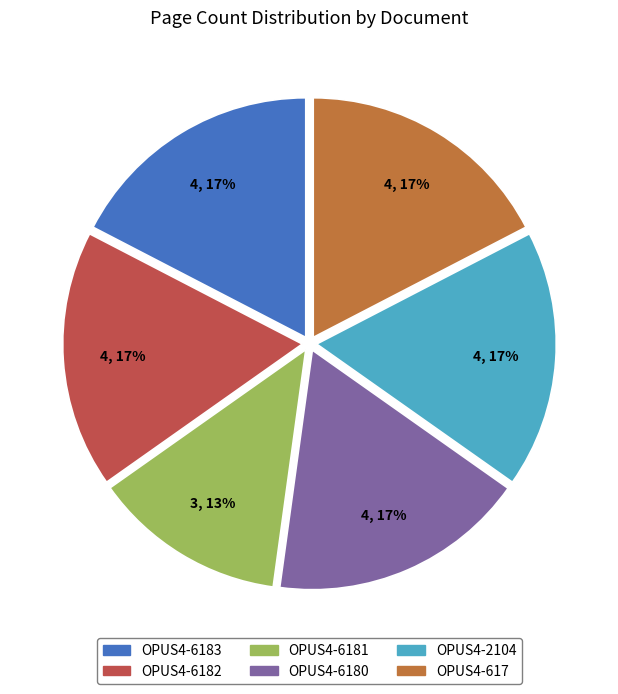

Which has a higher value, OPUS4-2104 or OPUS4-6181?

OPUS4-2104